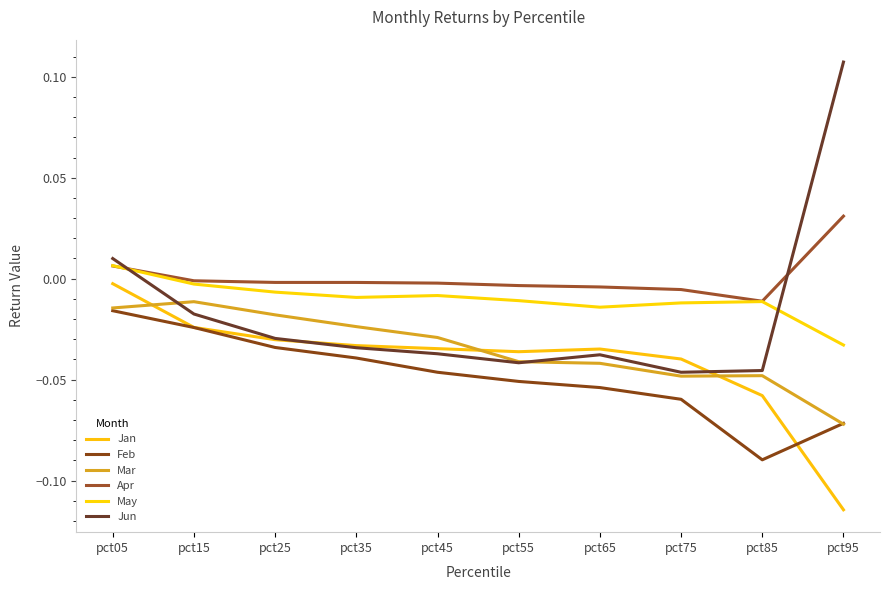

In Jan, how many points are higher than both neighbors (excluding endpoints)?

1